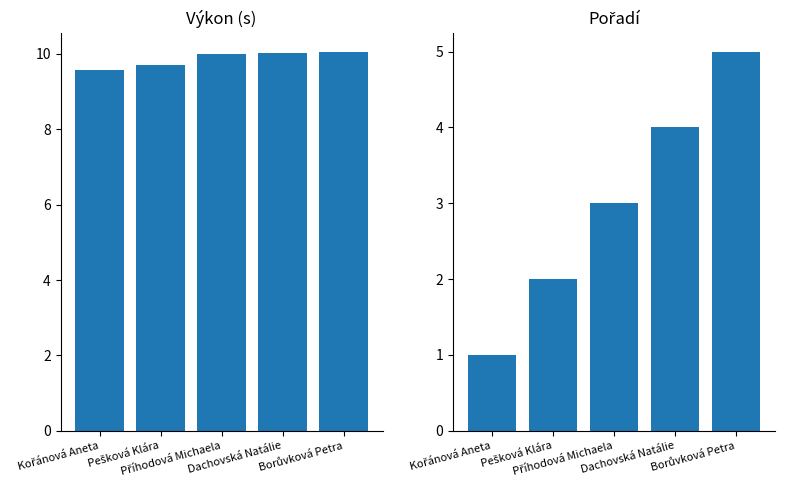

How many data points in Pořadí are less than 3?

2